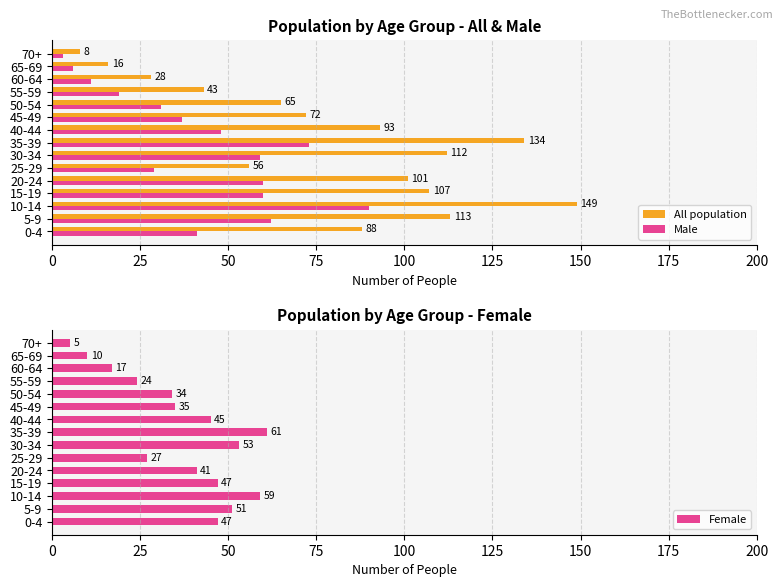

What is the lowest value of the All population series?

8